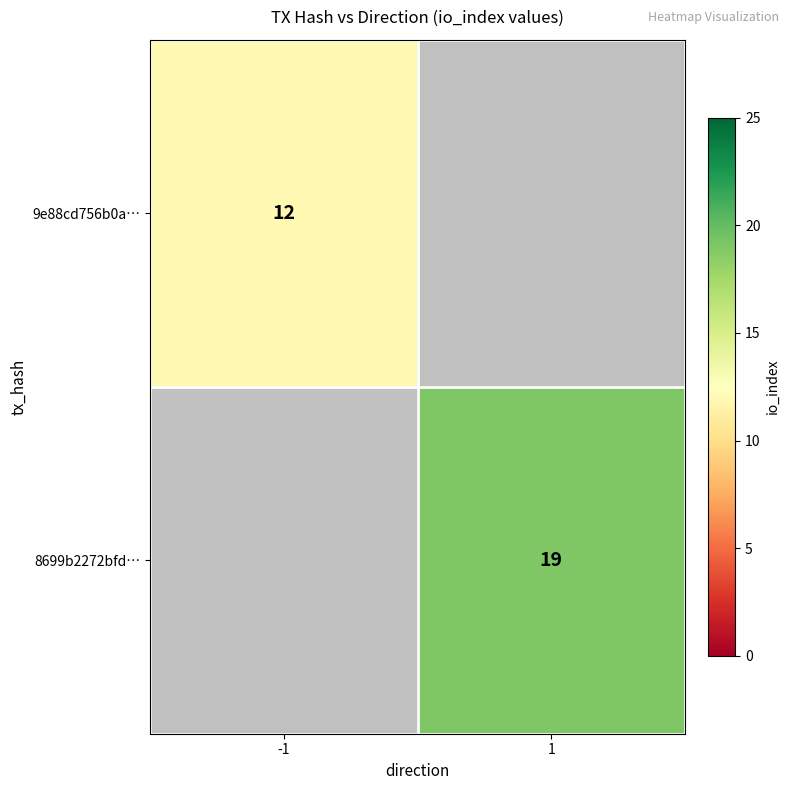

The value of 9e88cd756b0a… at -1 is 12. True or false?

True